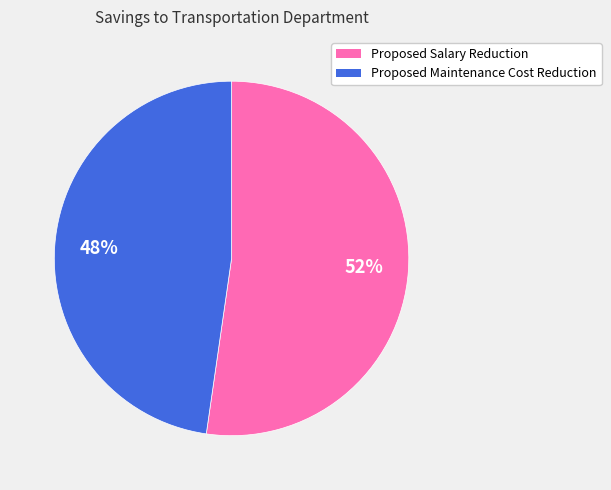

Rank the categories by value from highest to lowest.

Proposed Salary Reduction, Proposed Maintenance Cost Reduction